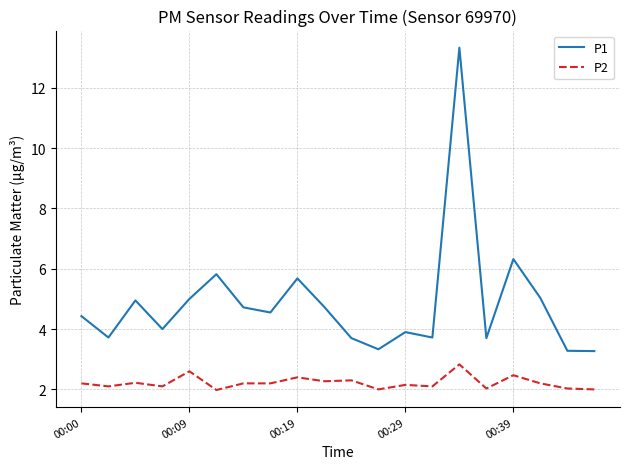

What is the lowest value of the P2 series?

2.0